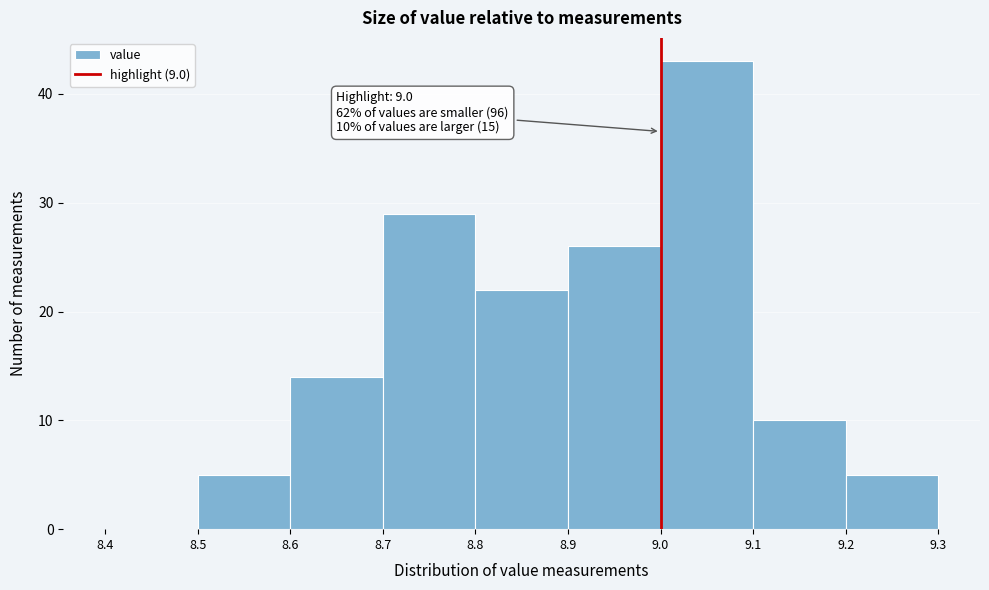

Over which range of the x-axis is the bar tallest?

9.0 to 9.1